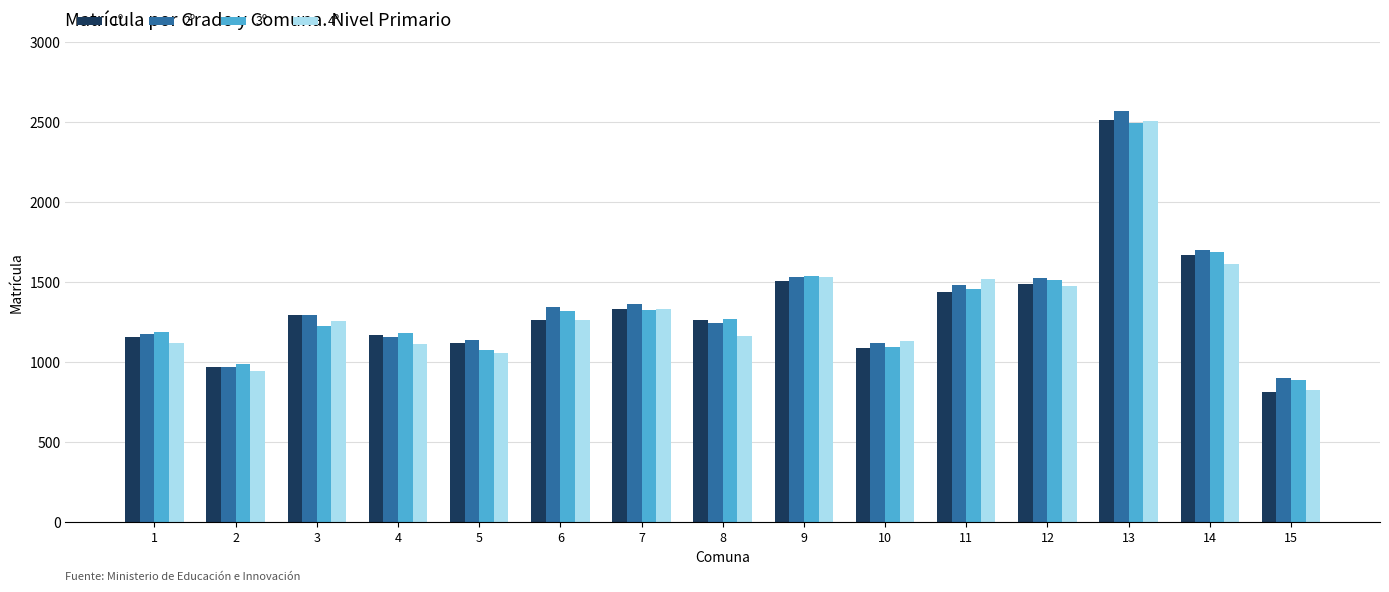

What is the lowest value of the 2º series?

905